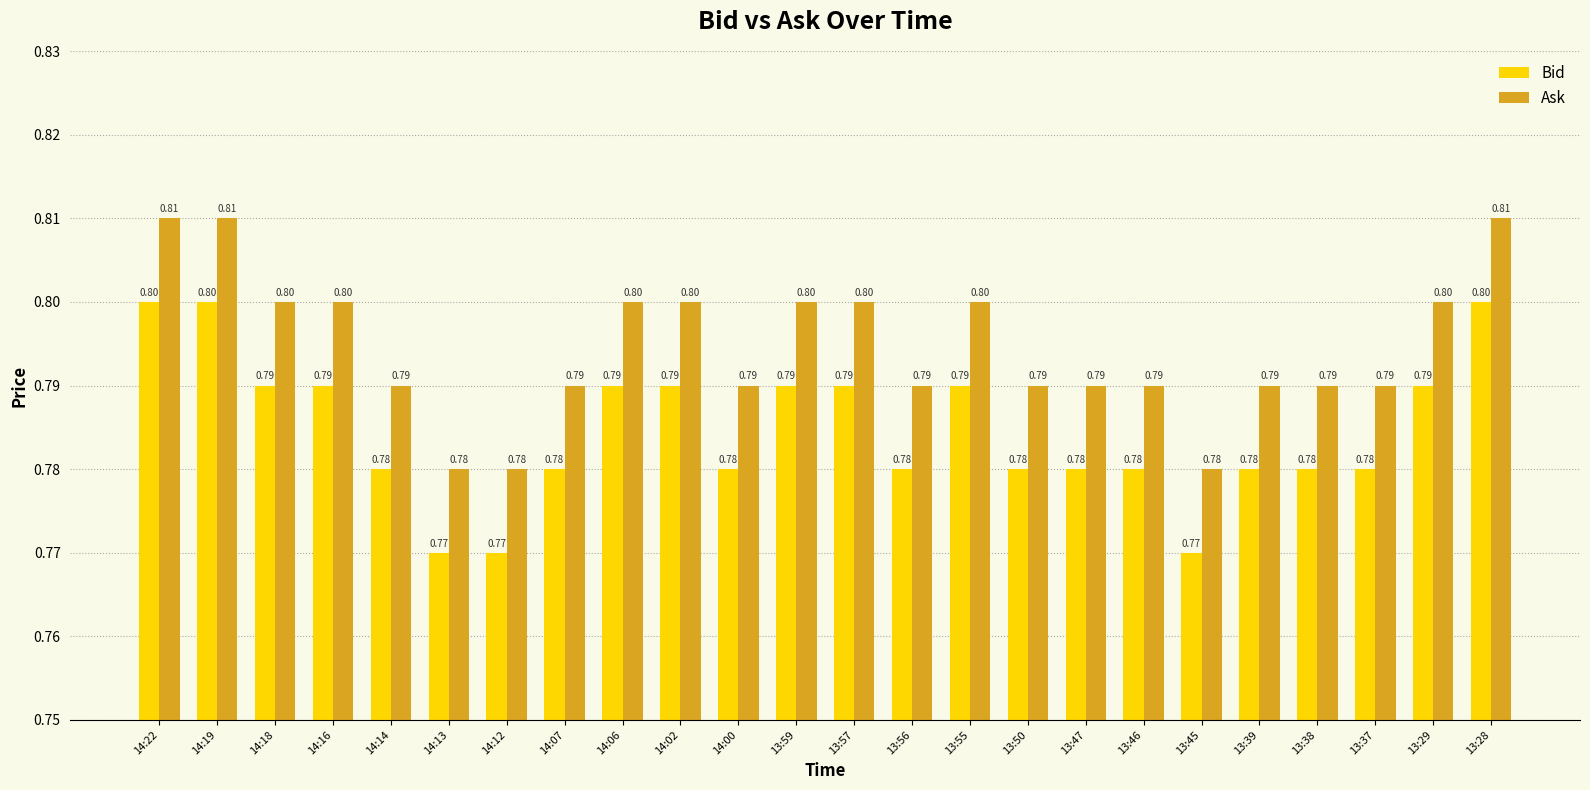

What is the label of the 5th bar from the left?

14:14